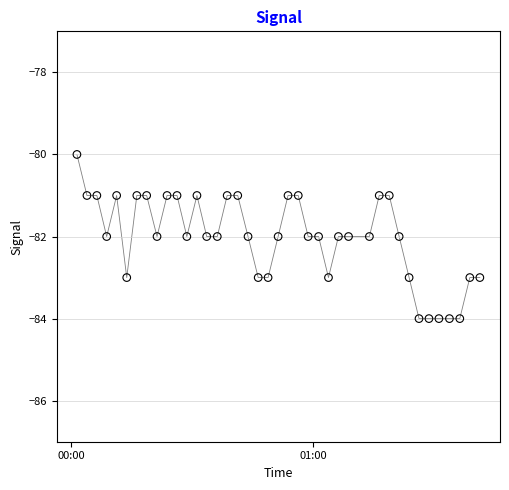

What is the range of Y values (max minus min)?

4